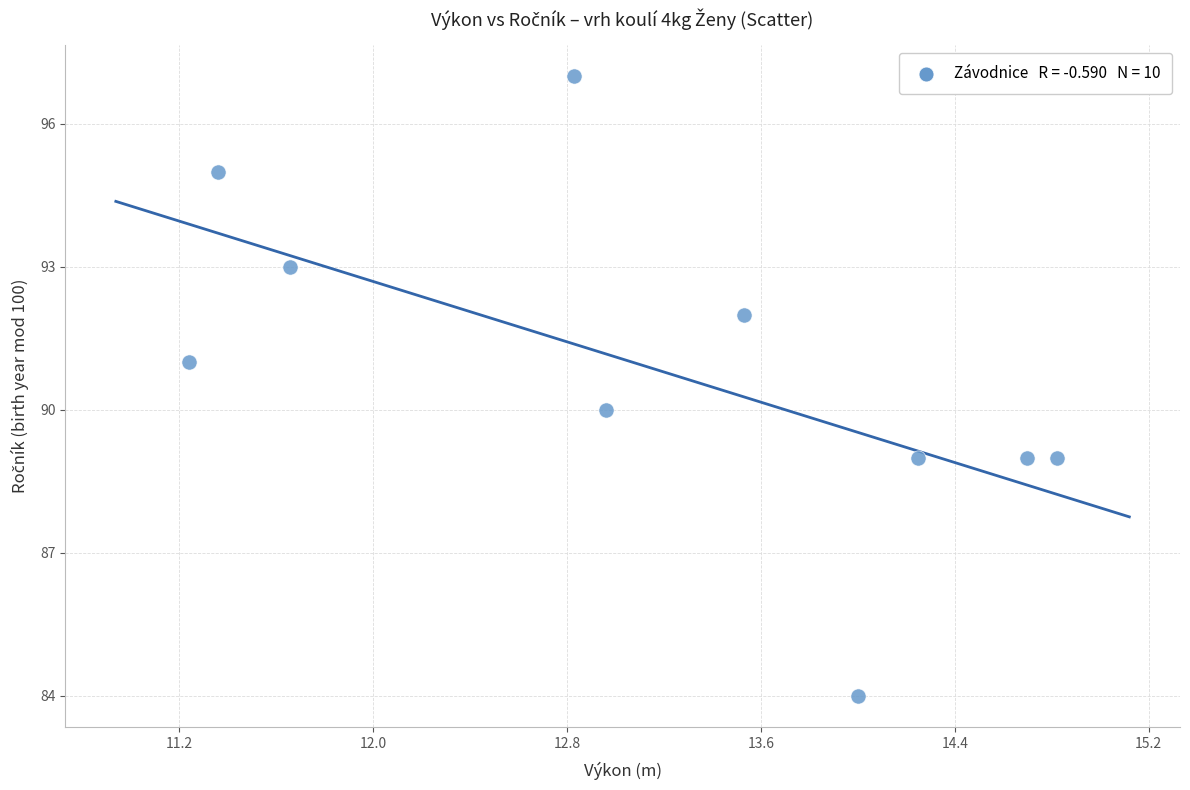

What is the range of Y values (max minus min)?

13